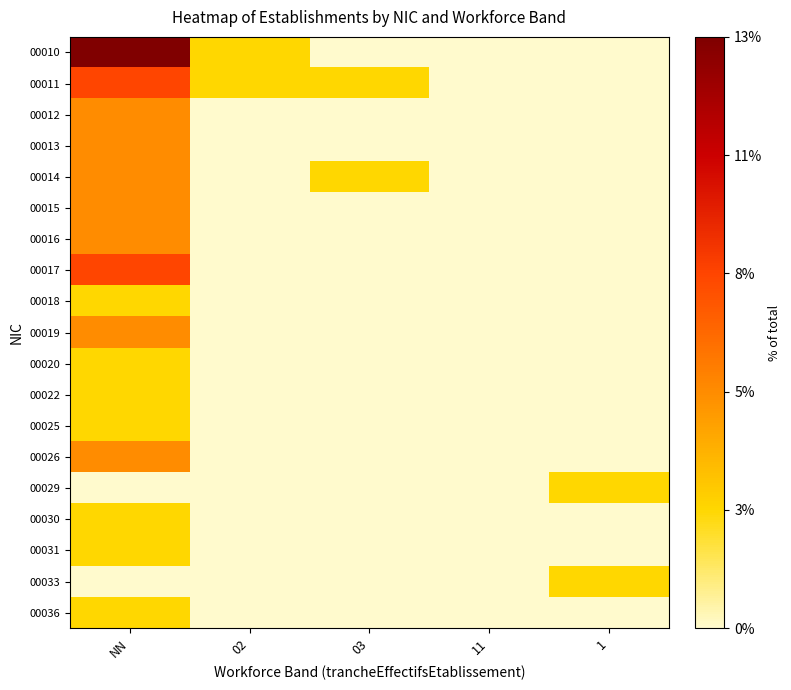

Reading left to right, extract all data points from this chart.

00010: NN=13.2	02=2.6	03=0.0	11=0.0	1=0.0
00011: NN=7.9	02=2.6	03=2.6	11=0.0	1=0.0
00012: NN=5.3	02=0.0	03=0.0	11=0.0	1=0.0
00013: NN=5.3	02=0.0	03=0.0	11=0.0	1=0.0
00014: NN=5.3	02=0.0	03=2.6	11=0.0	1=0.0
00015: NN=5.3	02=0.0	03=0.0	11=0.0	1=0.0
00016: NN=5.3	02=0.0	03=0.0	11=0.0	1=0.0
00017: NN=7.9	02=0.0	03=0.0	11=0.0	1=0.0
00018: NN=2.6	02=0.0	03=0.0	11=0.0	1=0.0
00019: NN=5.3	02=0.0	03=0.0	11=0.0	1=0.0
00020: NN=2.6	02=0.0	03=0.0	11=0.0	1=0.0
00022: NN=2.6	02=0.0	03=0.0	11=0.0	1=0.0
00025: NN=2.6	02=0.0	03=0.0	11=0.0	1=0.0
00026: NN=5.3	02=0.0	03=0.0	11=0.0	1=0.0
00029: NN=0.0	02=0.0	03=0.0	11=0.0	1=2.6
00030: NN=2.6	02=0.0	03=0.0	11=0.0	1=0.0
00031: NN=2.6	02=0.0	03=0.0	11=0.0	1=0.0
00033: NN=0.0	02=0.0	03=0.0	11=0.0	1=2.6
00036: NN=2.6	02=0.0	03=0.0	11=0.0	1=0.0